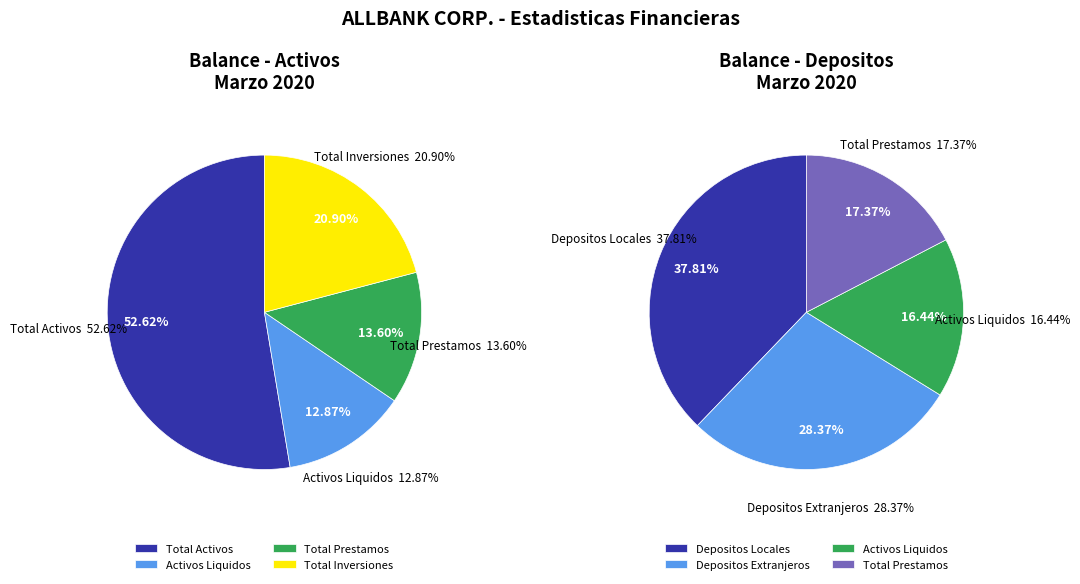

Does any single category account for the majority?

No